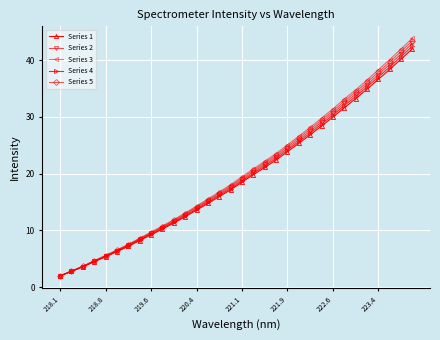

What is the difference between the maximum and minimum values in the Series 5 series?

41.4